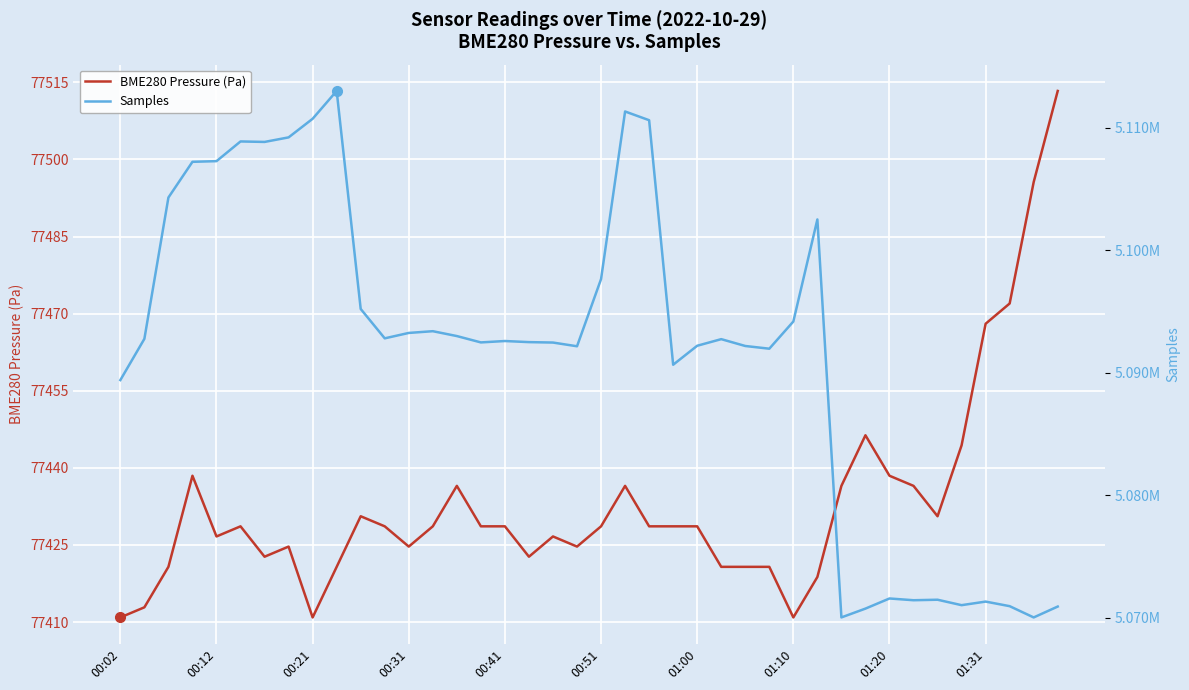

The value of BME280 Pressure (Pa) at 01:20 is 77438.5. True or false?

True